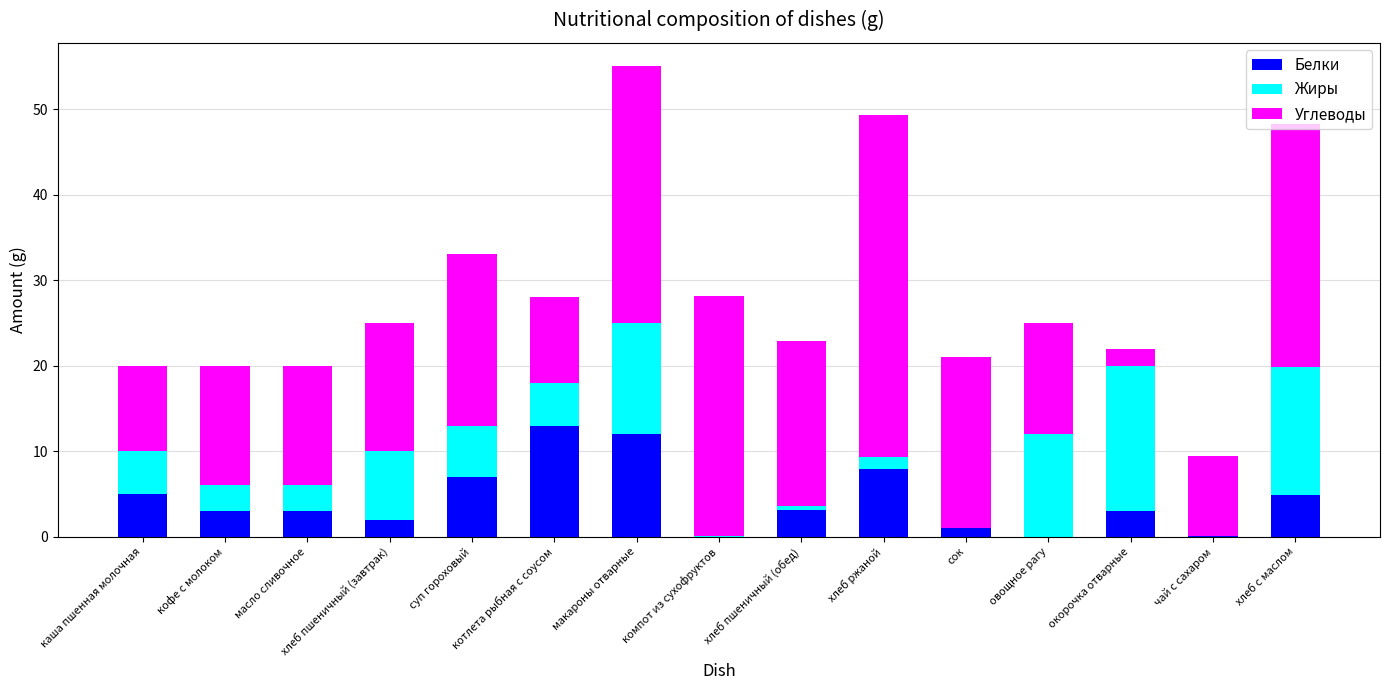

What is the highest value of the Белки series?

13.0